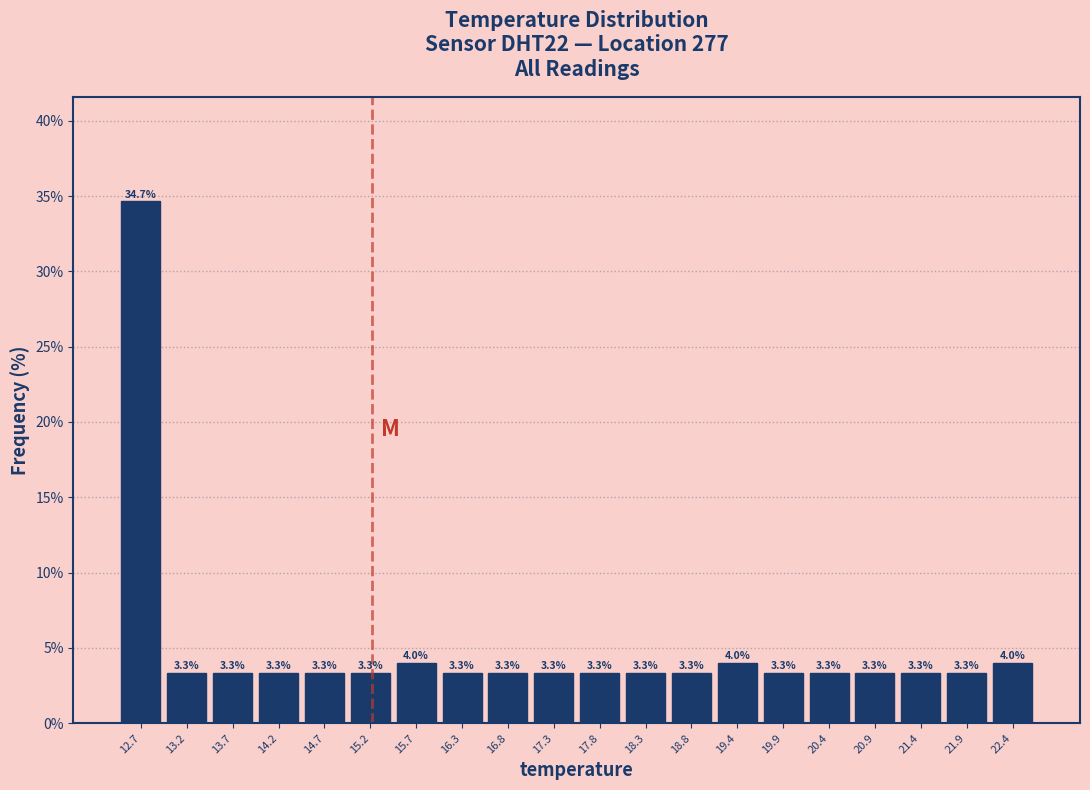

Over which range of the x-axis is the bar tallest?

12.4 to 12.9